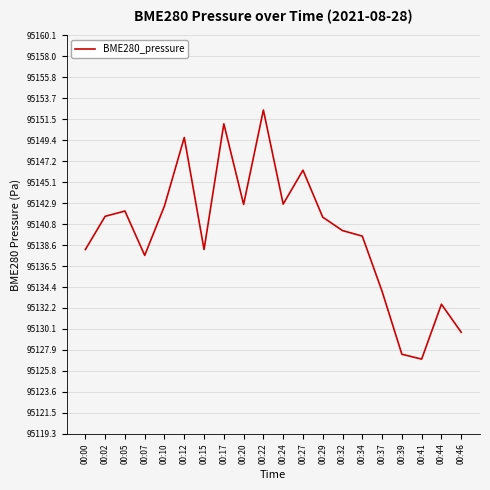

At which category does the chart reach its peak across all series?

00:22